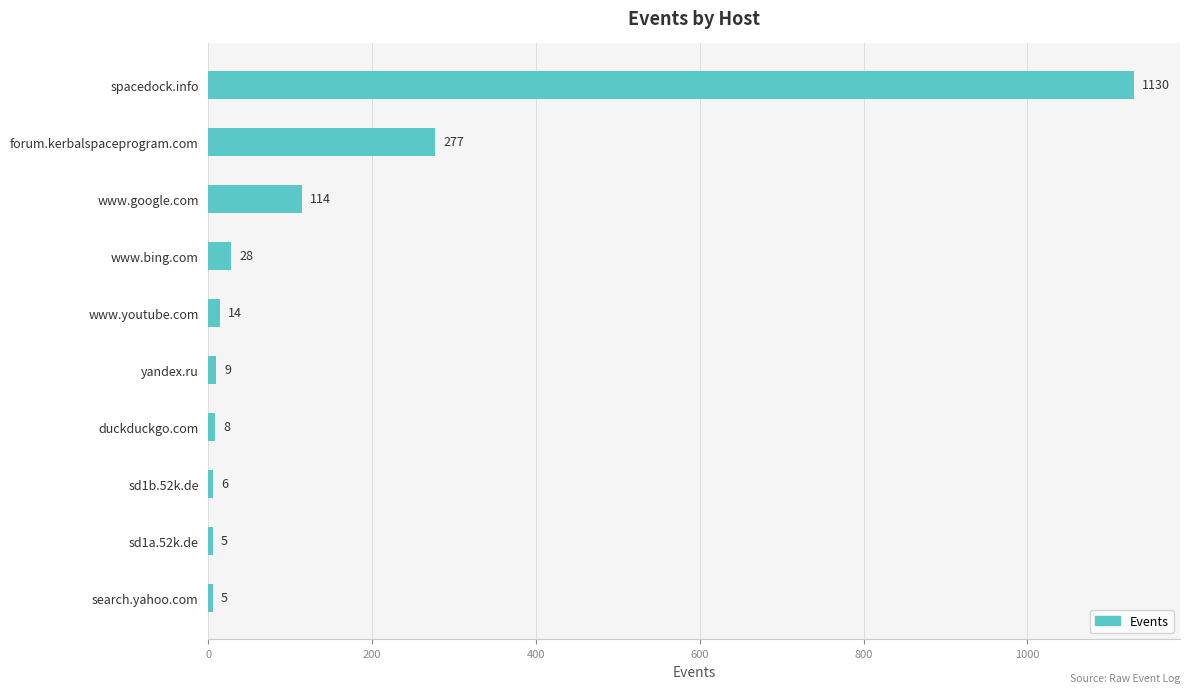

What is the change in value from www.youtube.com to sd1a.52k.de?

-9